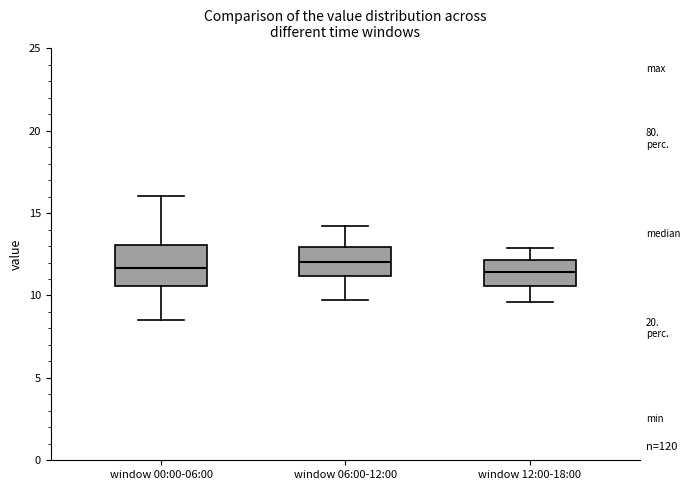

Reading left to right, transcribe this box plot: for each box, give where its median line is, the range the box spans, and where its two whiskers end, as read against the y-axis. The values are not printed on the chart, so give them approximately, as read against the axis.

window 00:00-06:00: median 11.5, box 10.5 to 13.0, whiskers 8.5 to 16.0
window 06:00-12:00: median 12.0, box 11.0 to 13.0, whiskers 10.0 to 14.0
window 12:00-18:00: median 11.5, box 10.5 to 12.0, whiskers 9.5 to 13.0